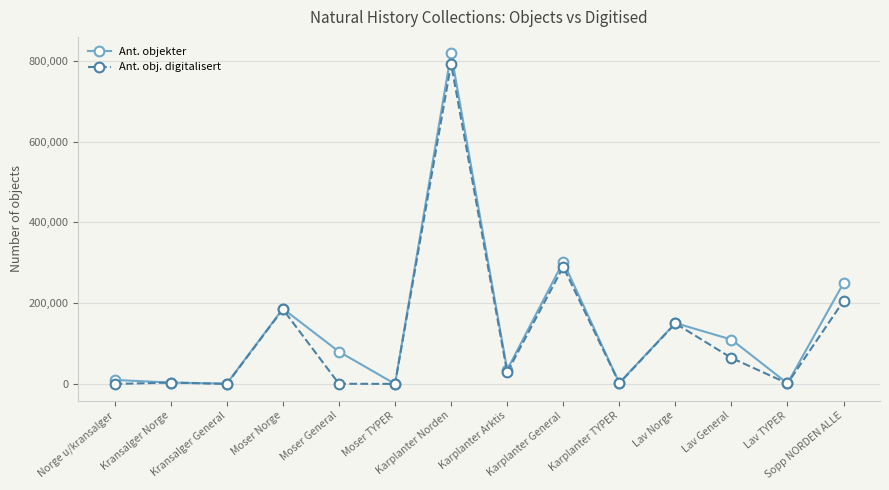

At which category is the sum across all series the highest?

Karplanter Norden